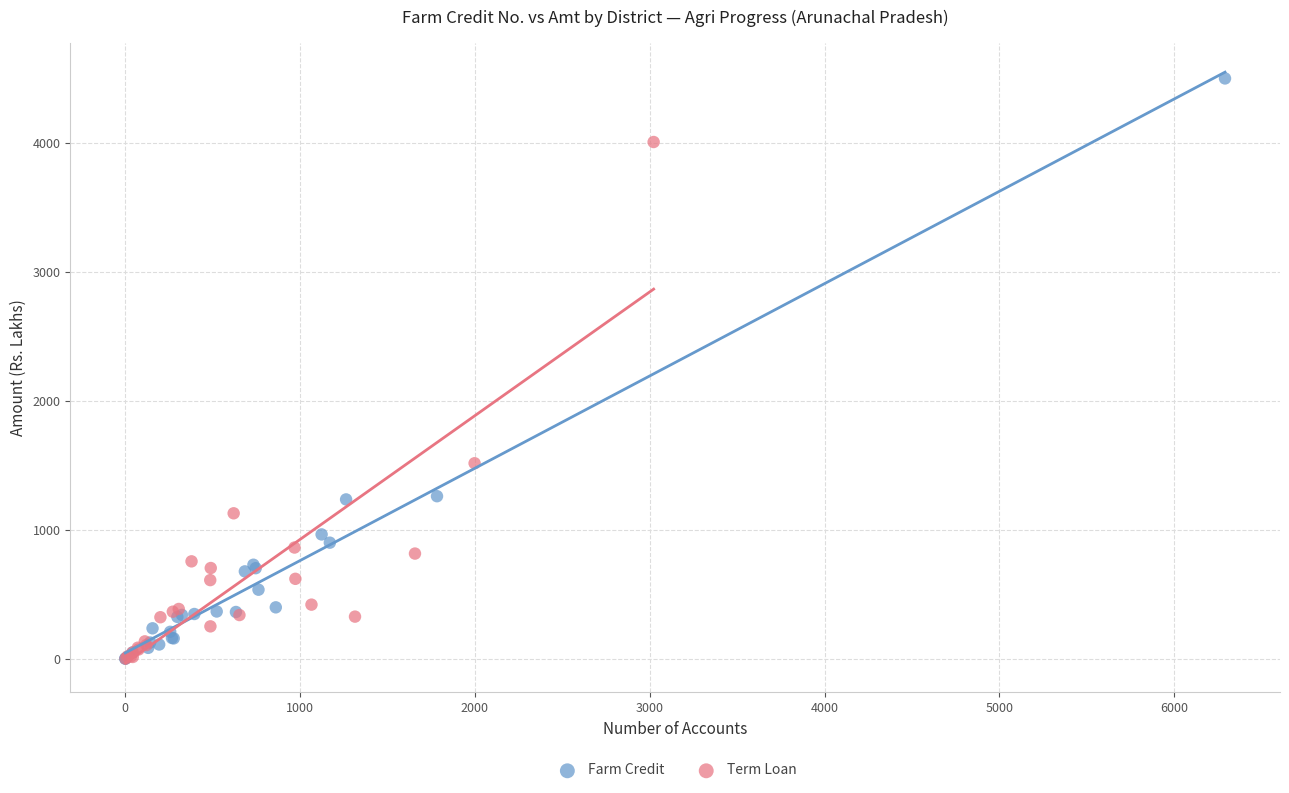

Which series reaches the maximum Y coordinate?

Farm Credit